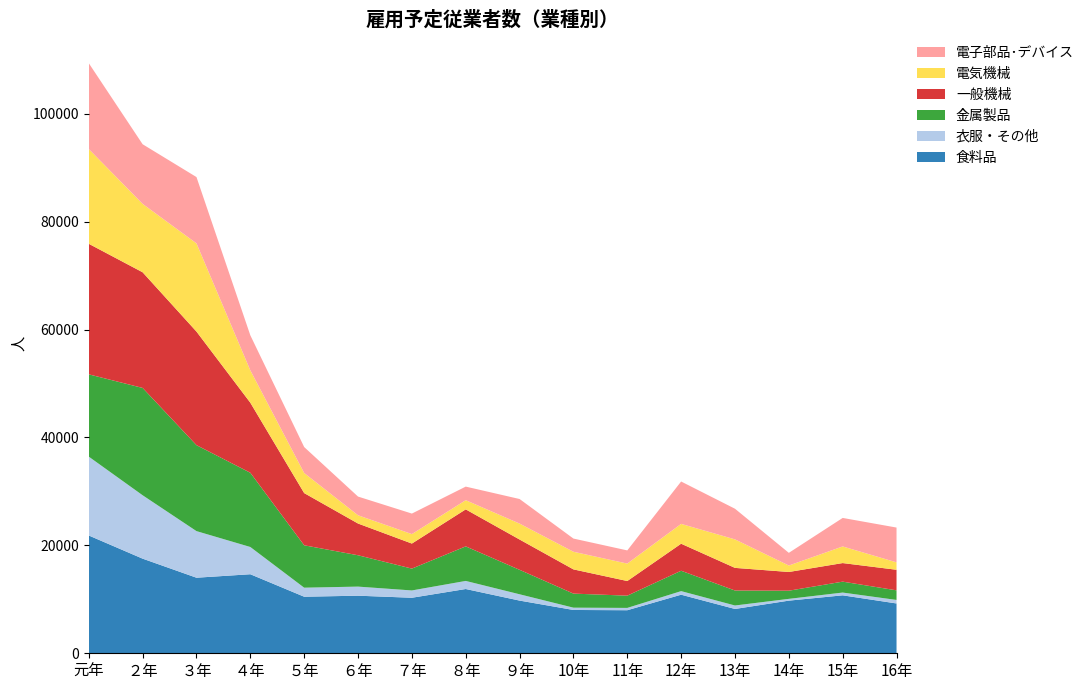

Reading left to right, what are all the values shown in this chart?

食料品: 21834	17540	14007	14651	10484	10674	10292	11913	9767	8028	7980	10857	8215	9757	10742	9234
衣服・その他: 14616	11751	8639	5051	1675	1685	1355	1499	1170	427	431	664	643	331	513	654
金属製品: 15254	19894	15932	13760	7858	5810	4049	6403	4534	2606	2271	3778	2777	1512	2023	1780
一般機械: 24202	21438	21056	12987	9677	5883	4642	6860	5618	4490	2712	5011	4195	3470	3444	3811
電気機械: 17562	12681	16351	5997	3721	1531	1755	1703	2952	3270	3234	3677	5283	1199	3082	1377
電子部品･デバイス: 15915	11052	12288	6495	4813	3465	3803	2517	4556	2444	2440	7853	5680	2348	5284	6448